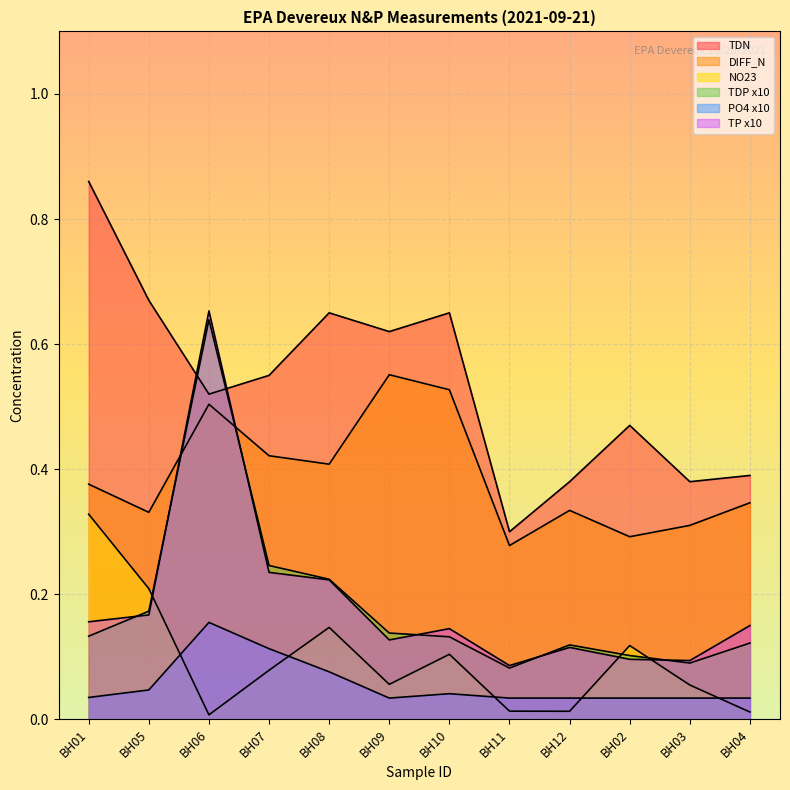

Which category has the highest value in the NO23 series?

BH01